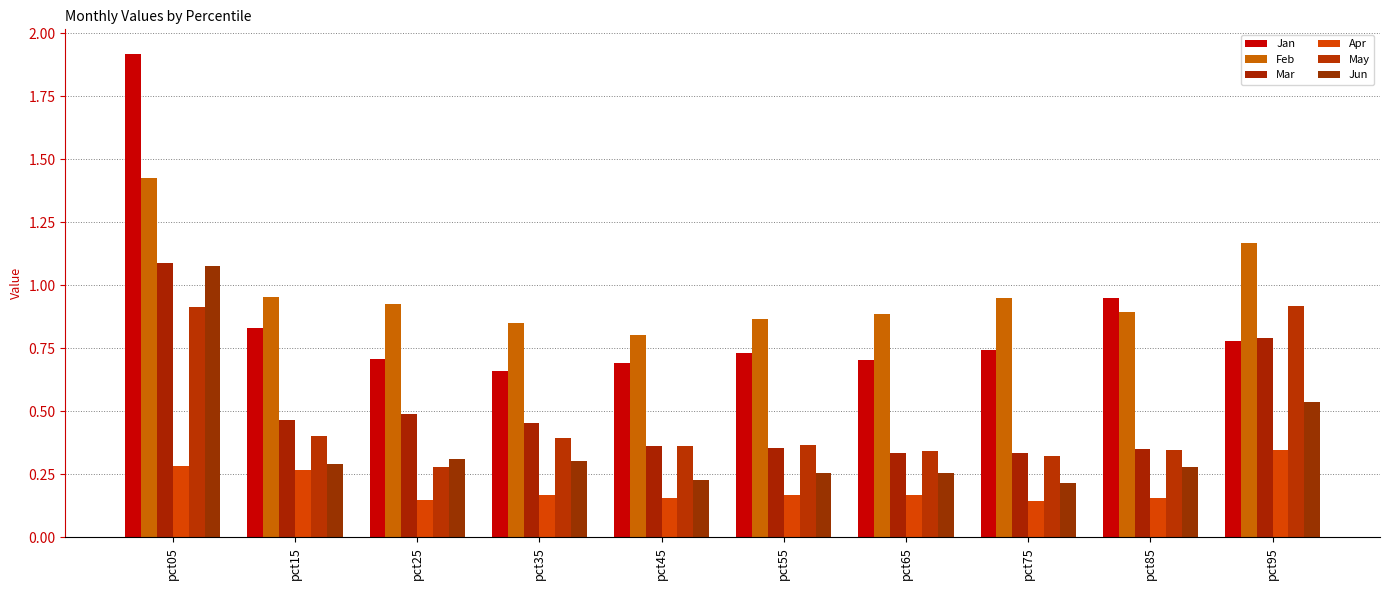

Rank the series by their maximum value, from lowest to highest.

Apr, May, Jun, Mar, Feb, Jan